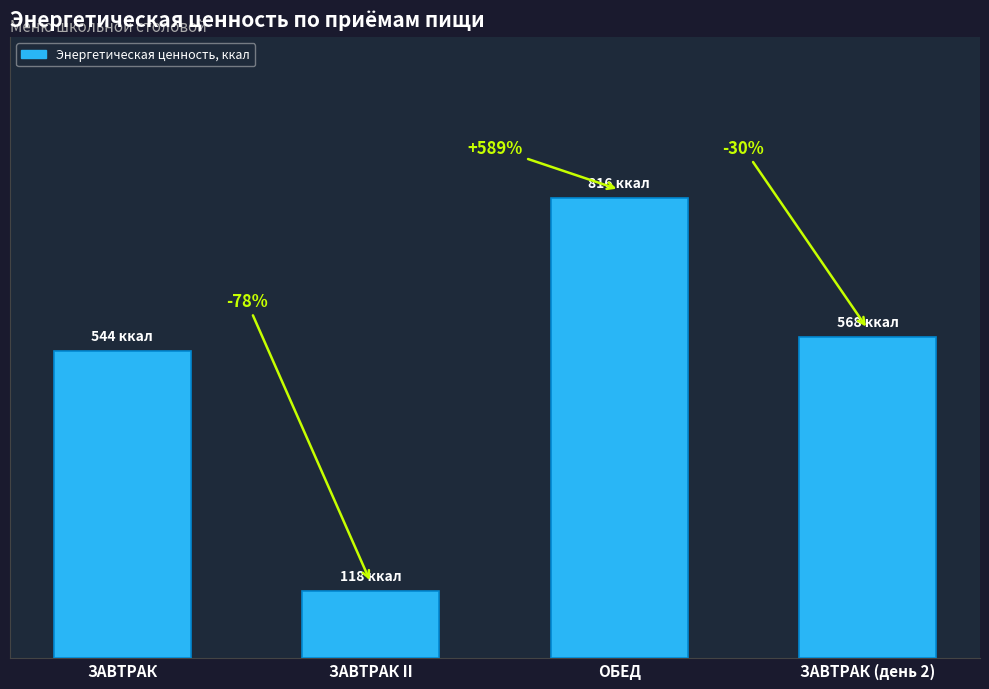

Are the bars horizontal?

No